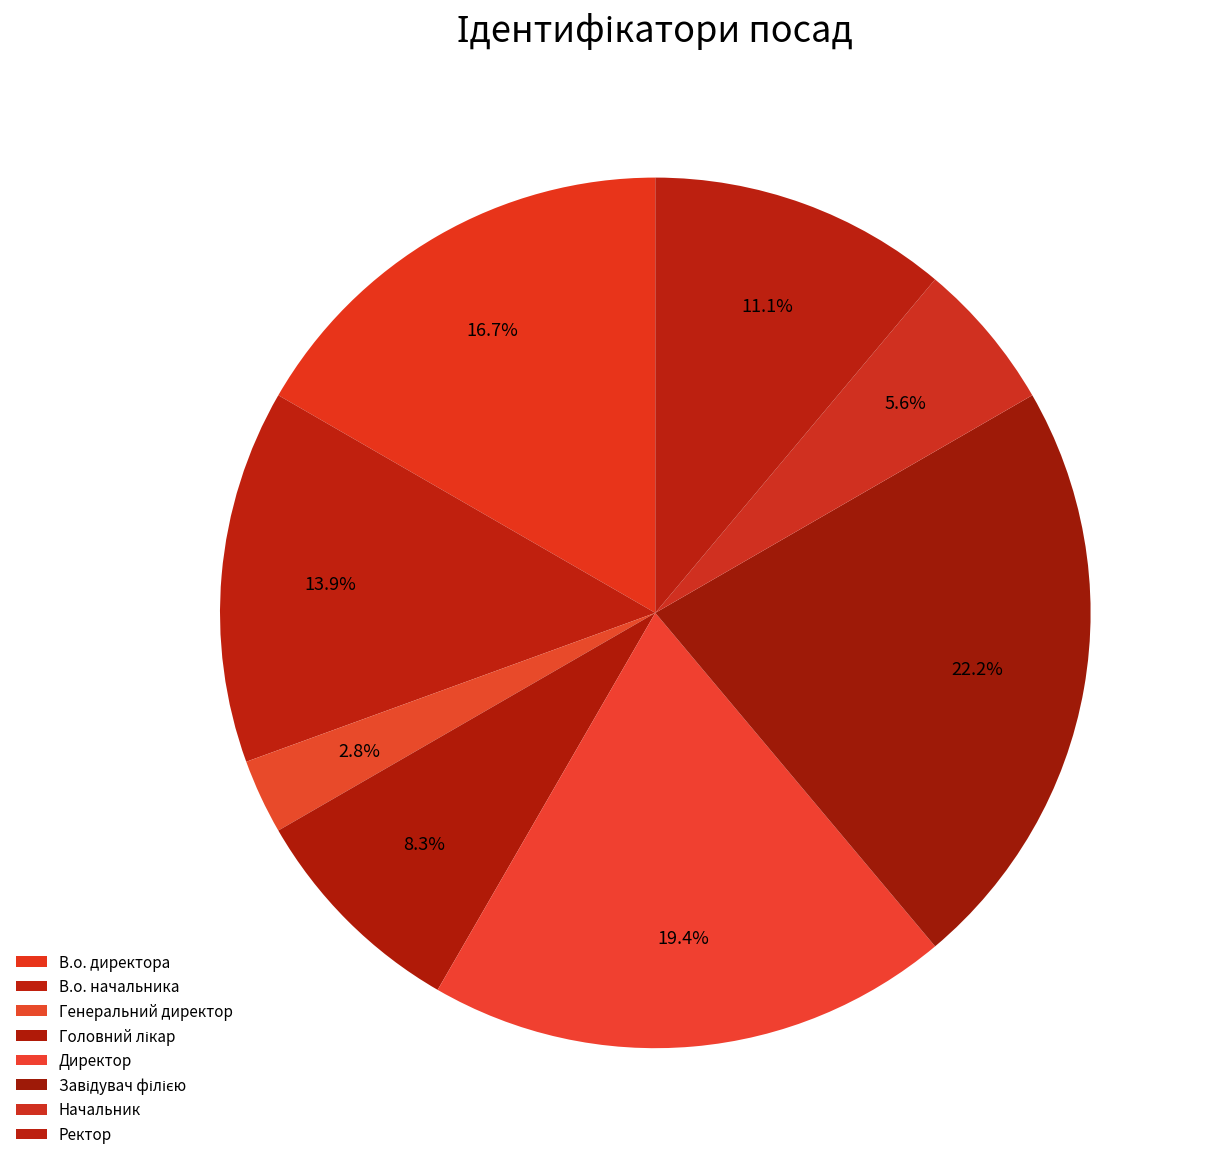

To the nearest percent, what percentage of the pie is Генеральний директор?

3%